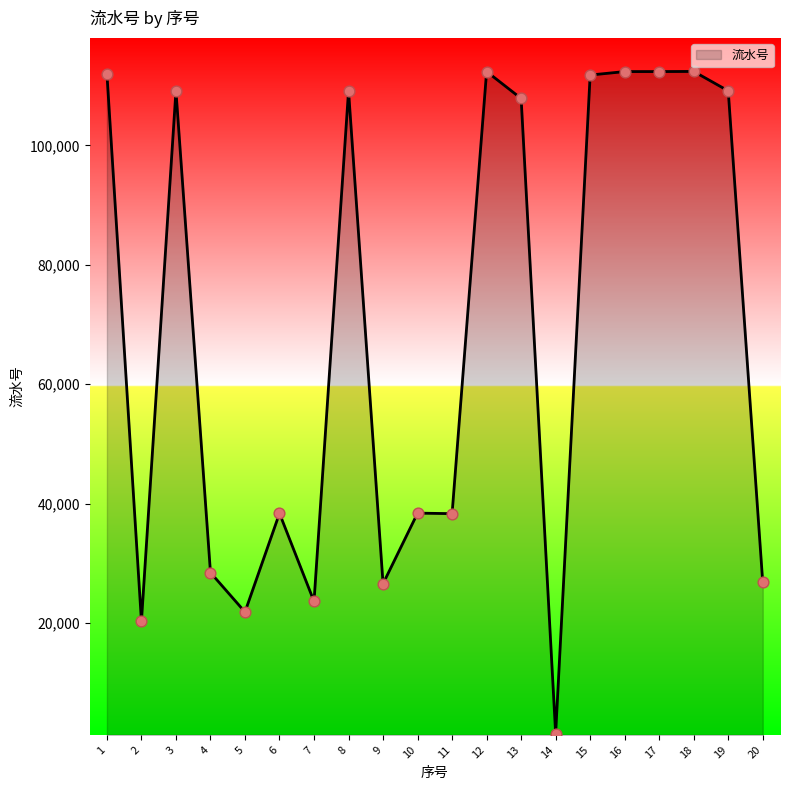

Which has a higher value, 9 or 11?

11